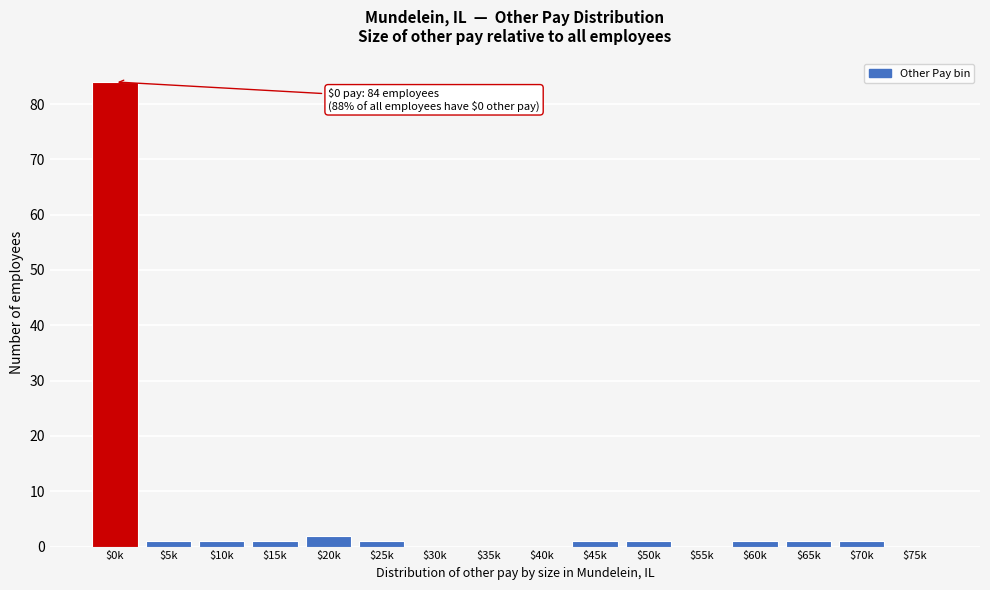

What is the sum of all values?

95